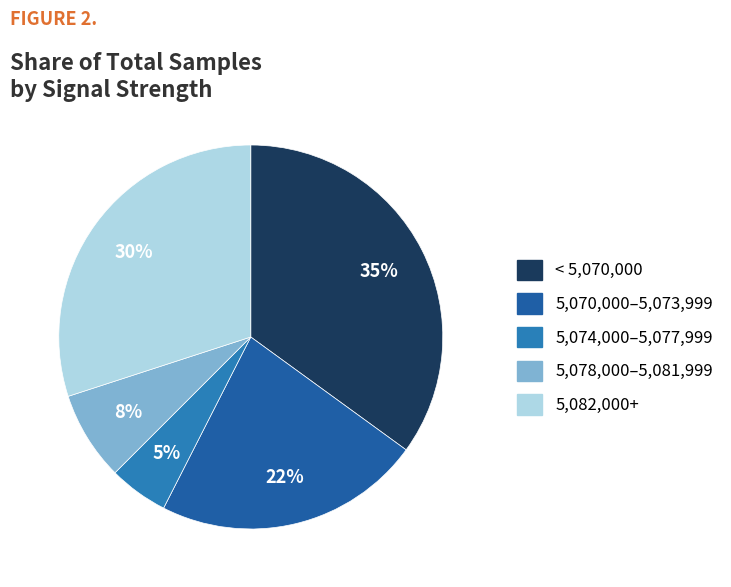

Is there any slice that represents more than half of the pie?

No